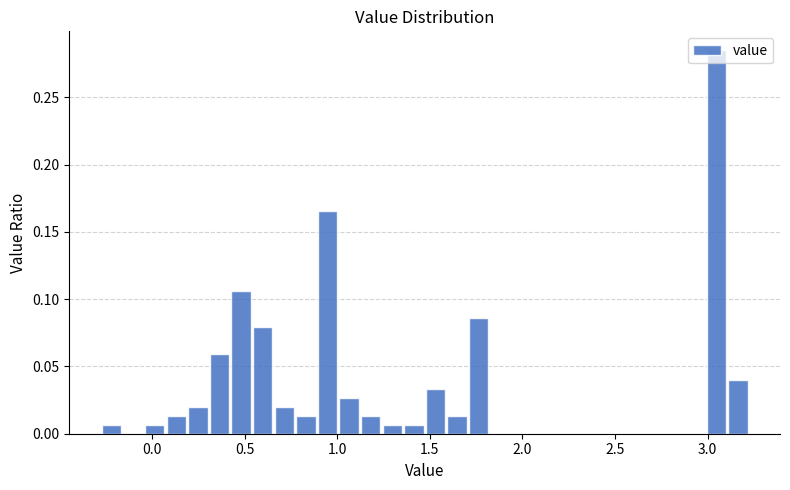

Around what value on the x-axis is the tallest bar? Give the approximate position of its centre, as read against the axis.

3.05